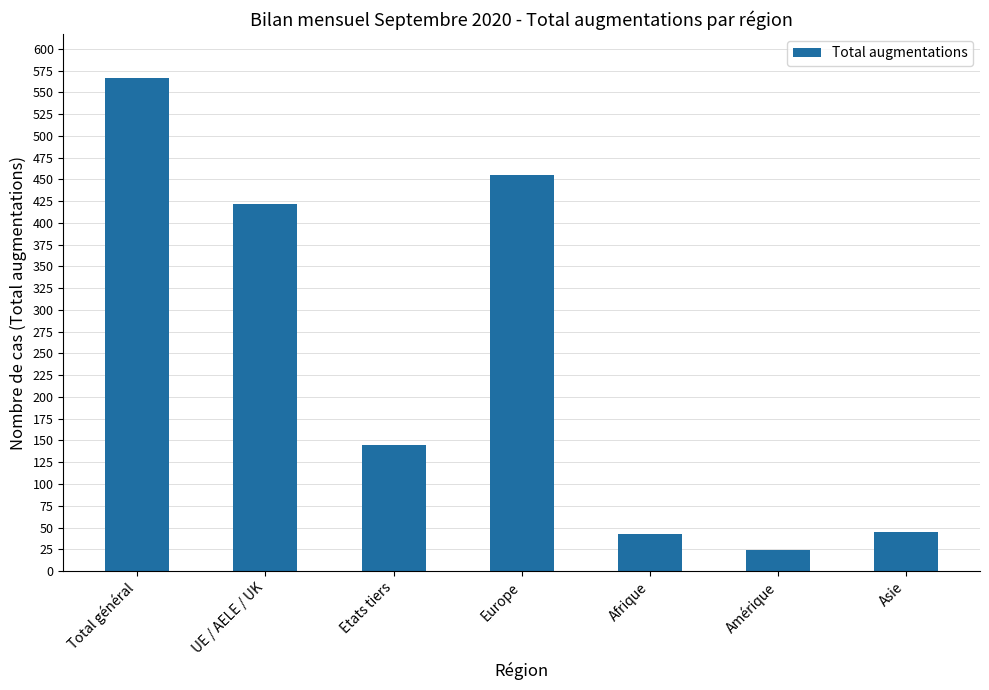

Are the bars horizontal?

No